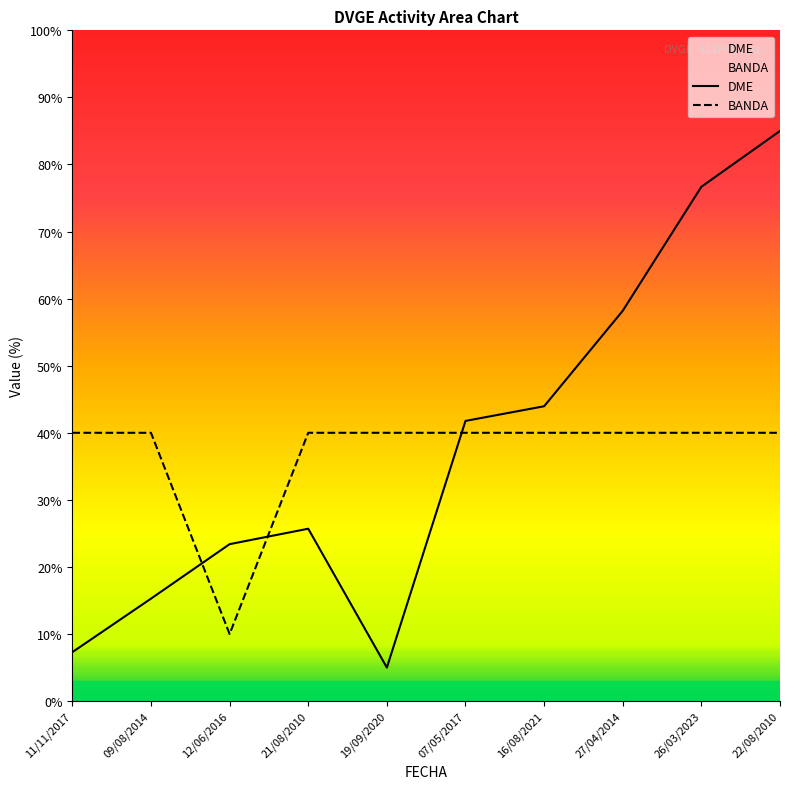

How many data points in BANDA are less than 40?

1